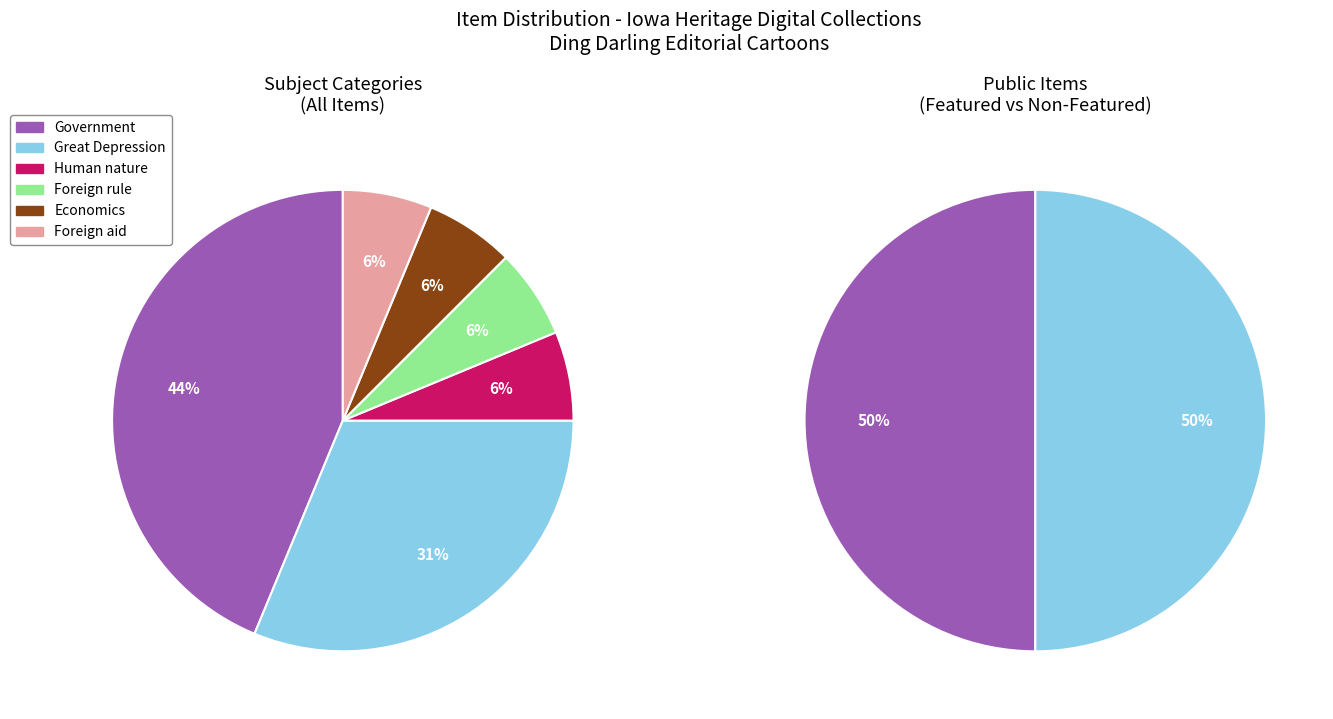

To the nearest percent, what percentage of the pie is Great Depression?

31%